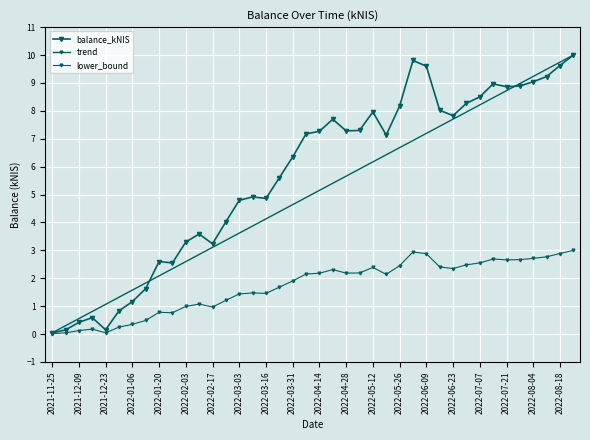

What is the label of the 40th point from the left?

2022-08-25